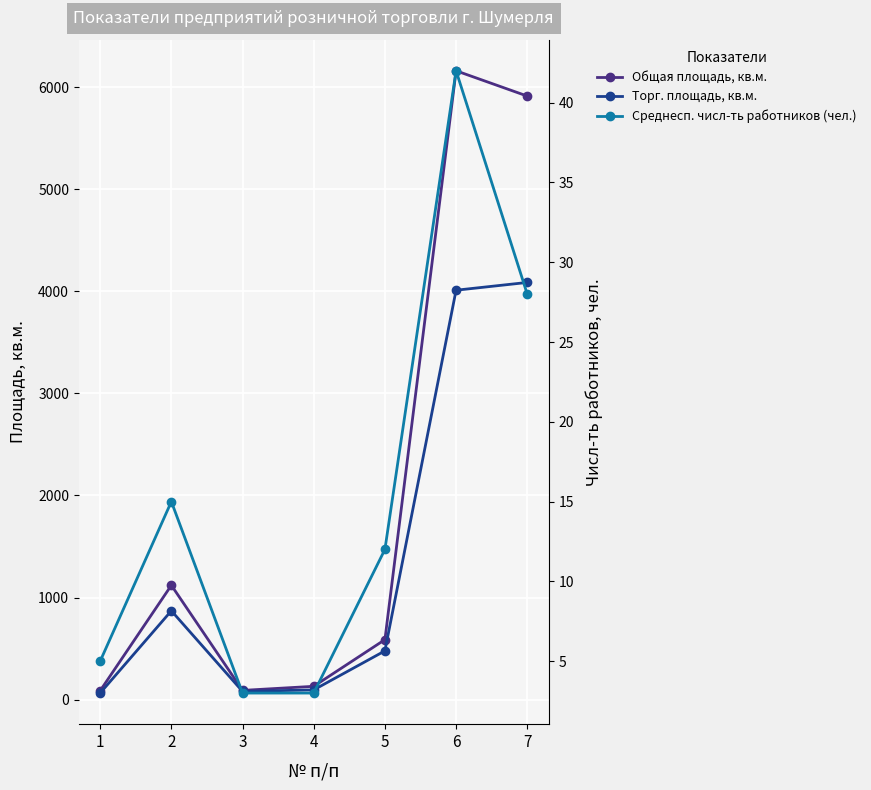

True or false: Общая площадь, кв.м. and Среднесп. числ-ть работников (чел.) intersect in this chart.

False